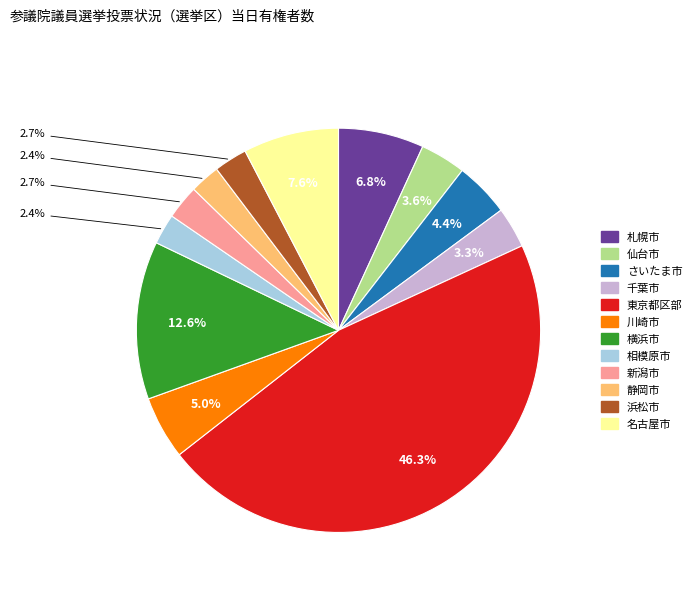

To the nearest percent, what portion does 浜松市 represent?

3%